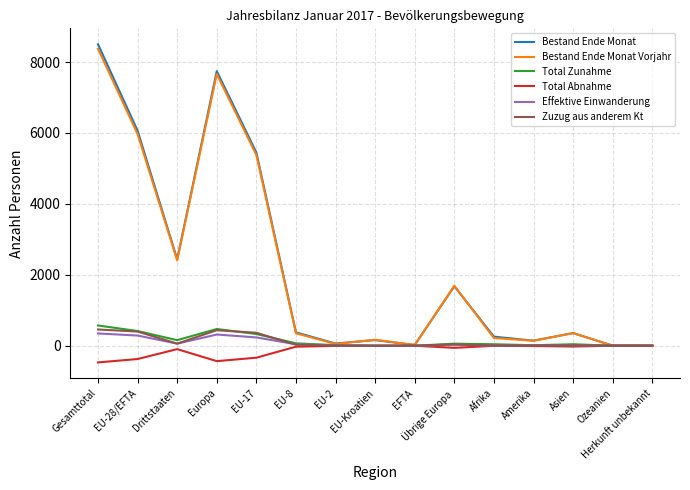

Which series has the widest spread of values?

Bestand Ende Monat